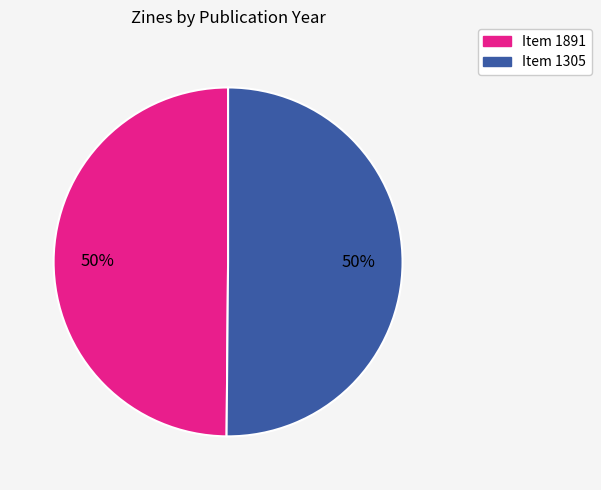

To the nearest percent, what percentage of the pie is Item 1891?

50%